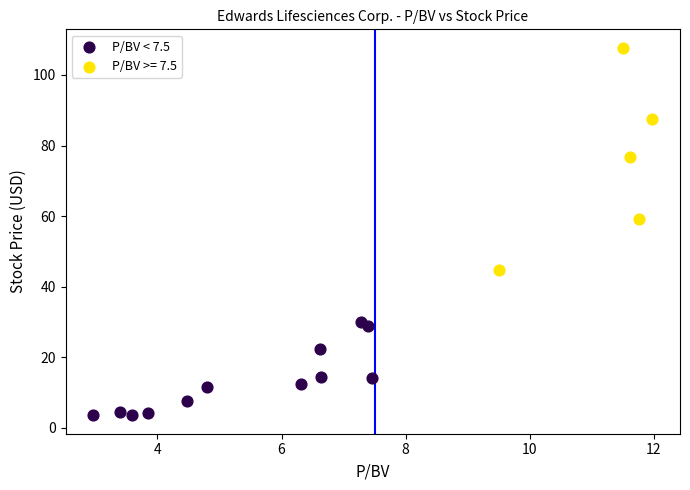

Which series reaches the minimum Y coordinate?

P/BV < 7.5